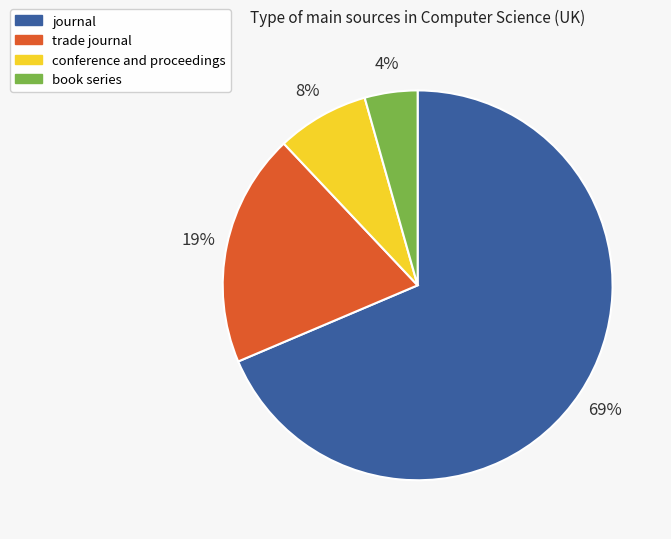

Is there a majority slice in this chart?

Yes